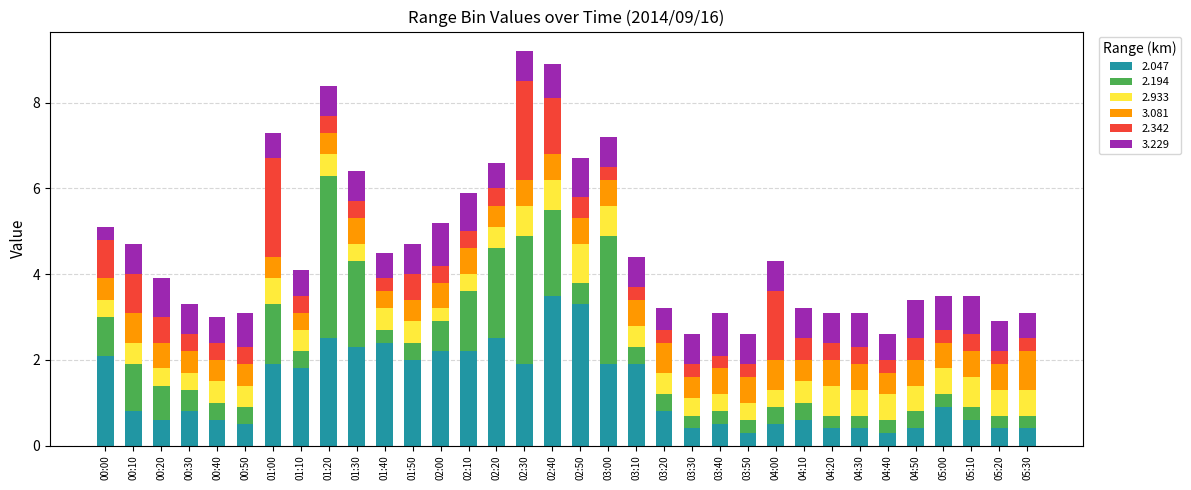

What is the maximum value for 2.047?

3.5